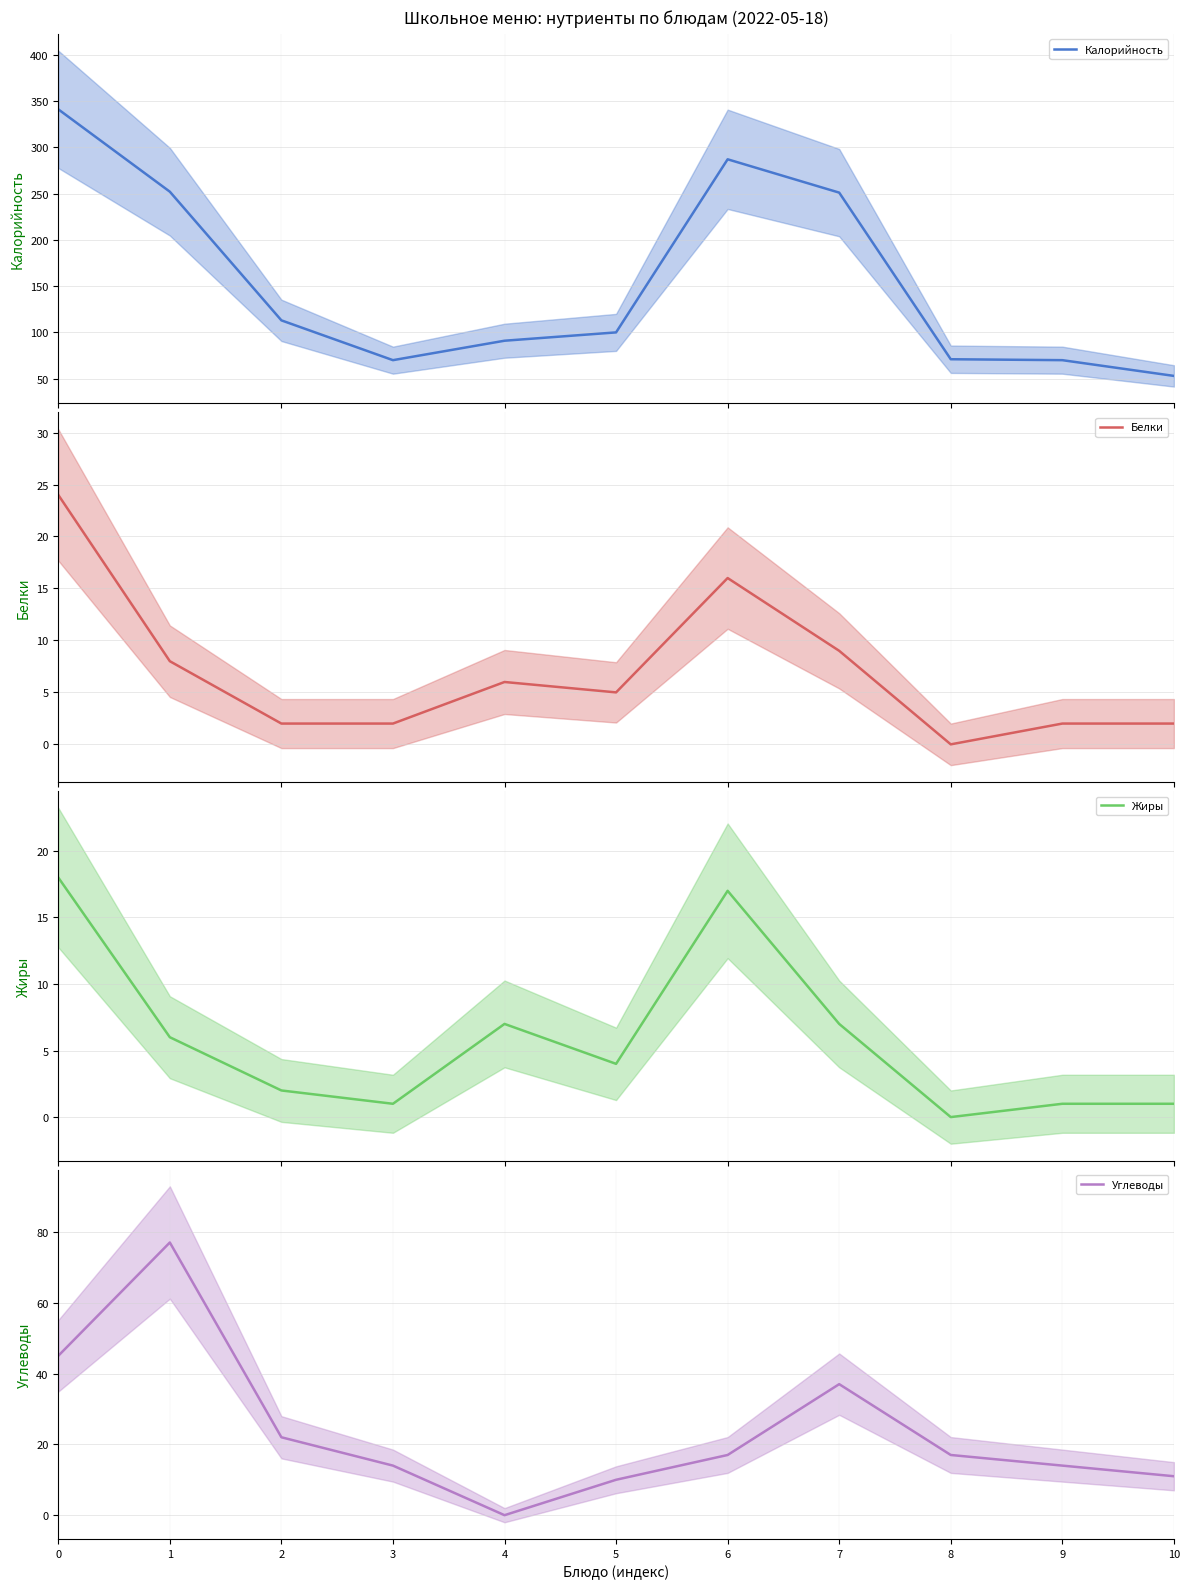

At how many categories does at least one series exceed 318?

1